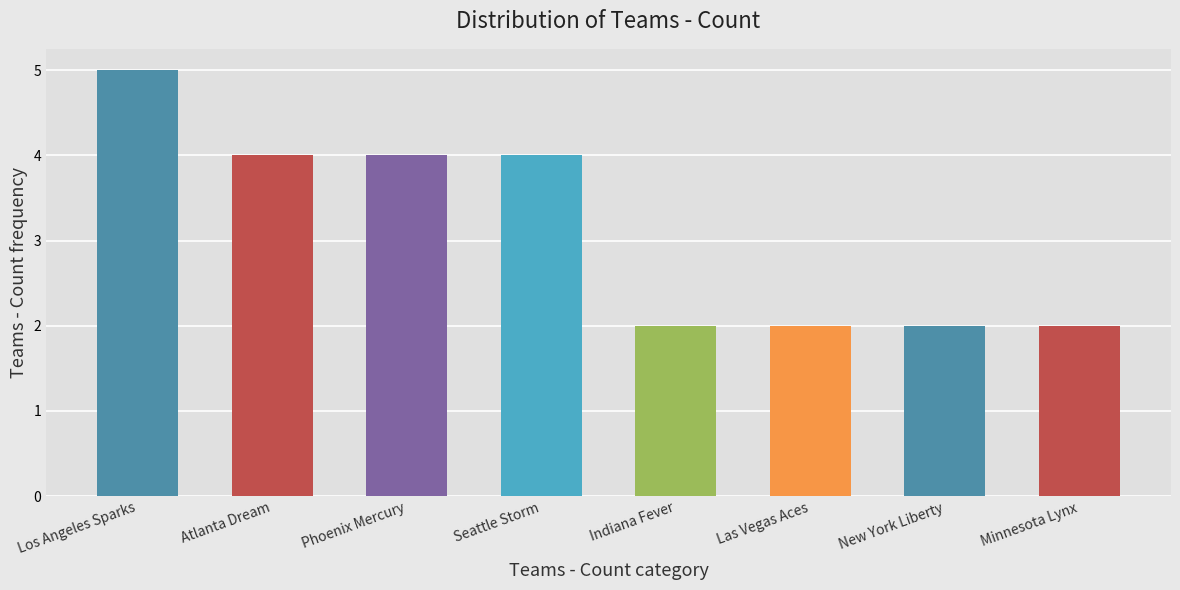

What is the value of the 2nd bar from the left?

4